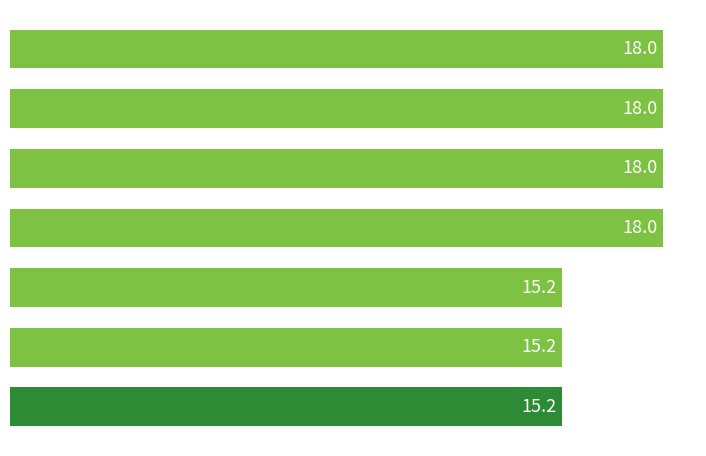

Reading top to bottom, extract all data points from this chart.

18.0	18.0	18.0	18.0	15.2	15.2	15.2